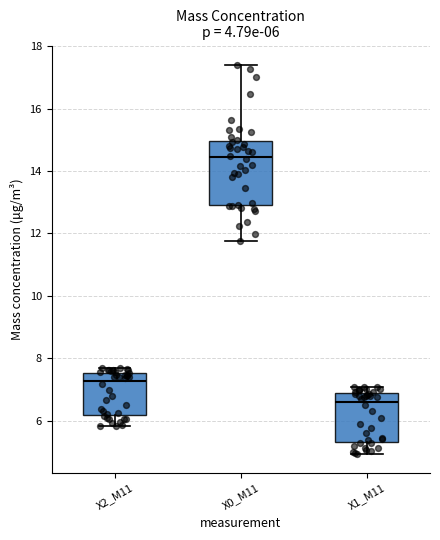

Which box's median line is the lowest?

X1_M11